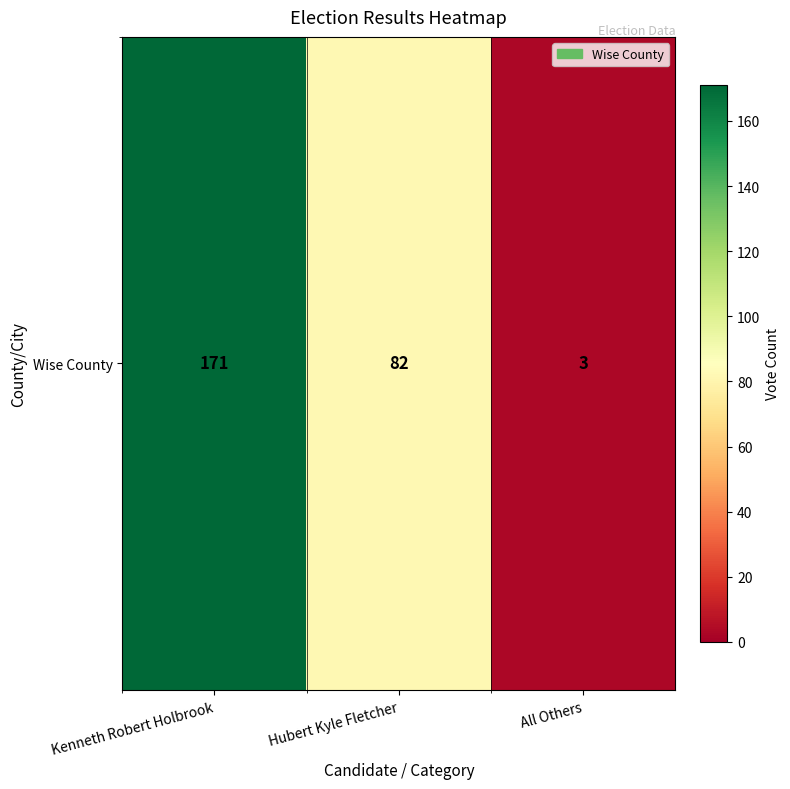

How many values exceed 82?

1